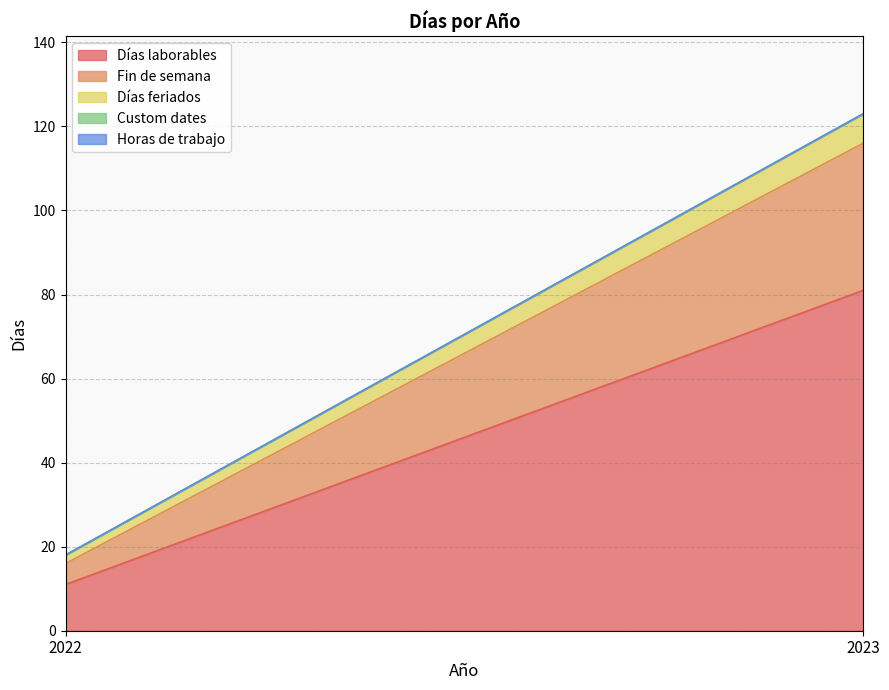

What is the sum of the Fin de semana values at 2022 and 2023?

40